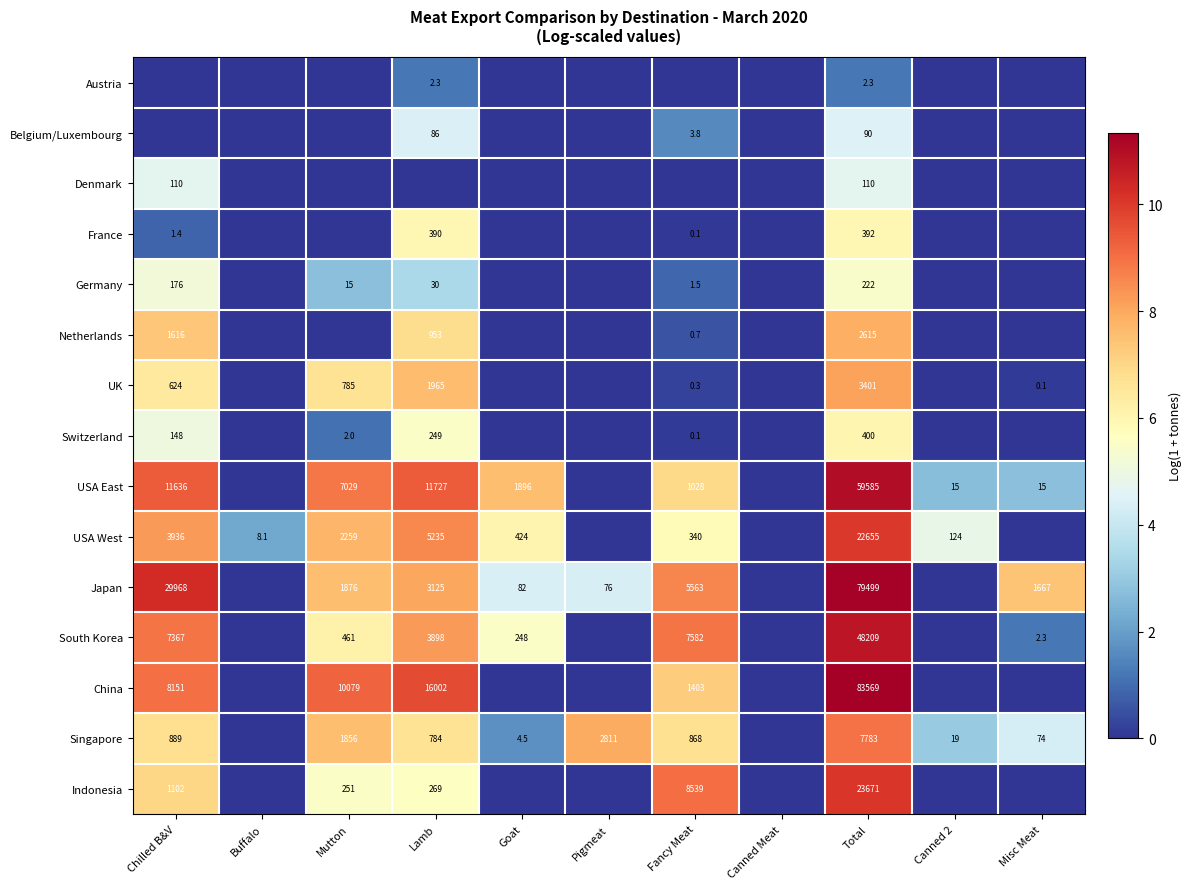

What is the sum of the Netherlands values at Fancy Meat and Lamb?

953.7